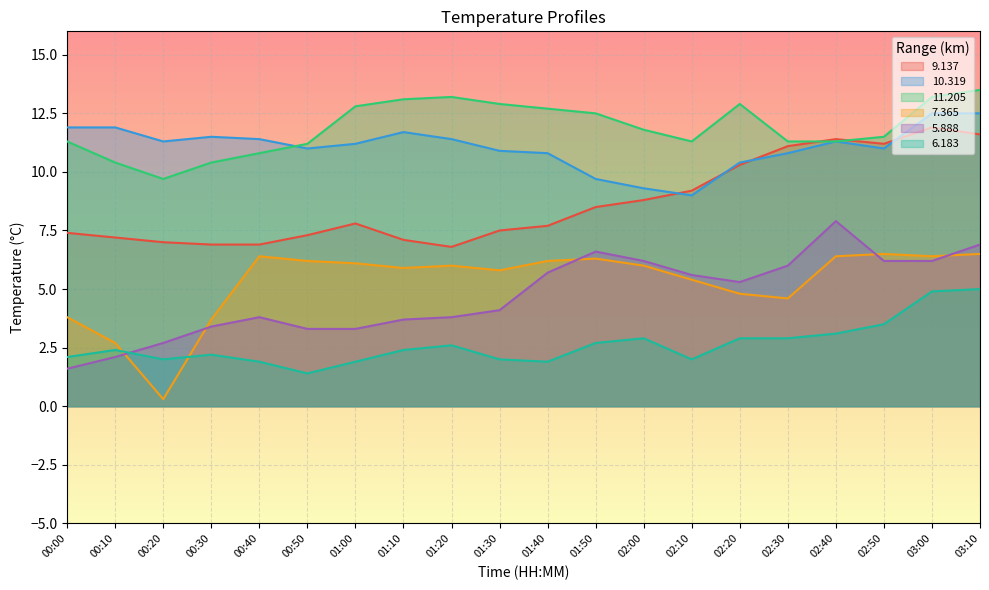

What is the difference between the 11.205 values at 02:20 and 02:00?

1.1